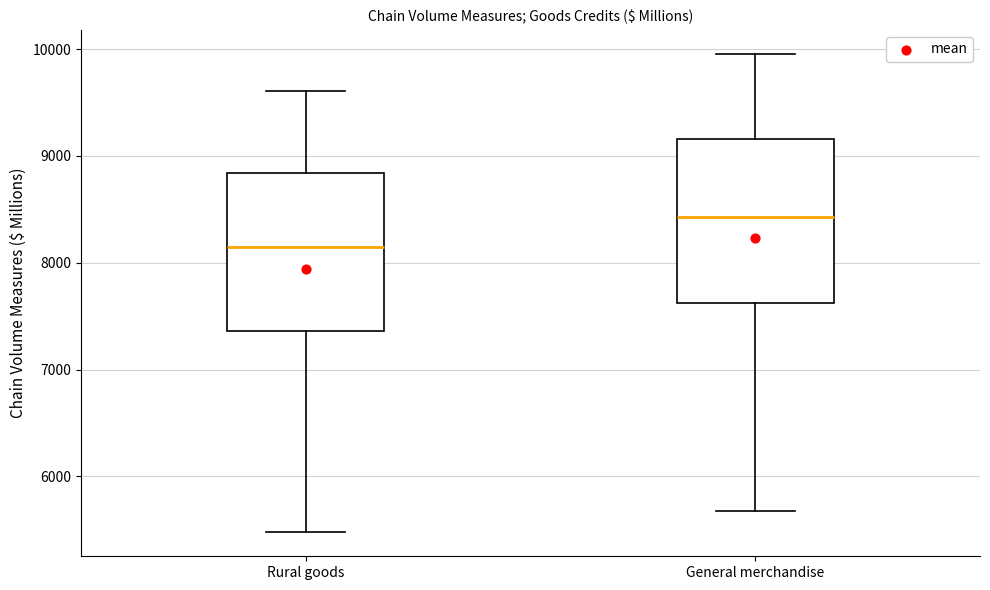

Where does the lower whisker of the box for Rural goods end on the y-axis? The values are not printed on the chart, so give them approximately, as read against the axis.

5500